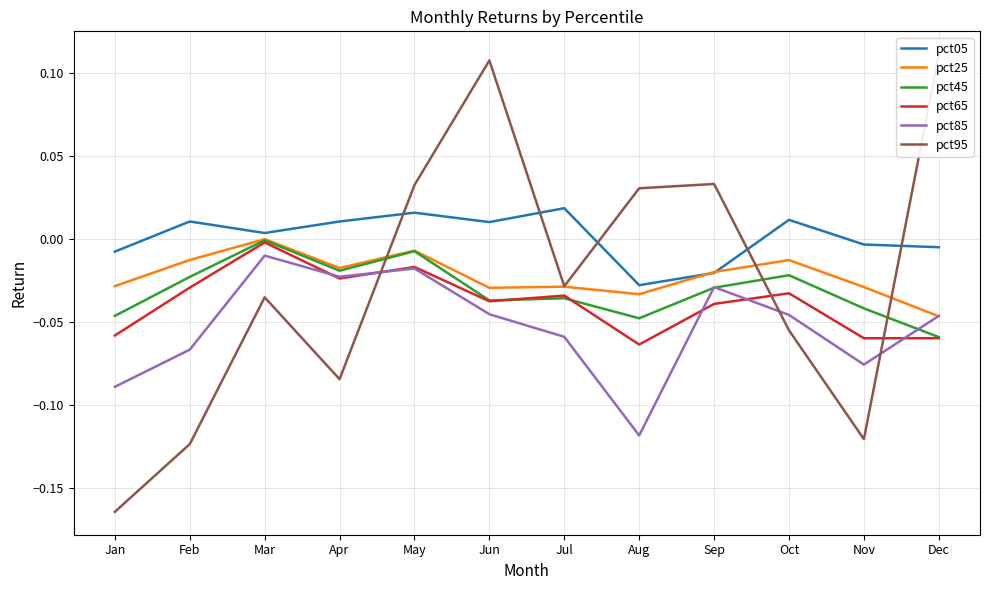

How many lines are shown in the chart?

6